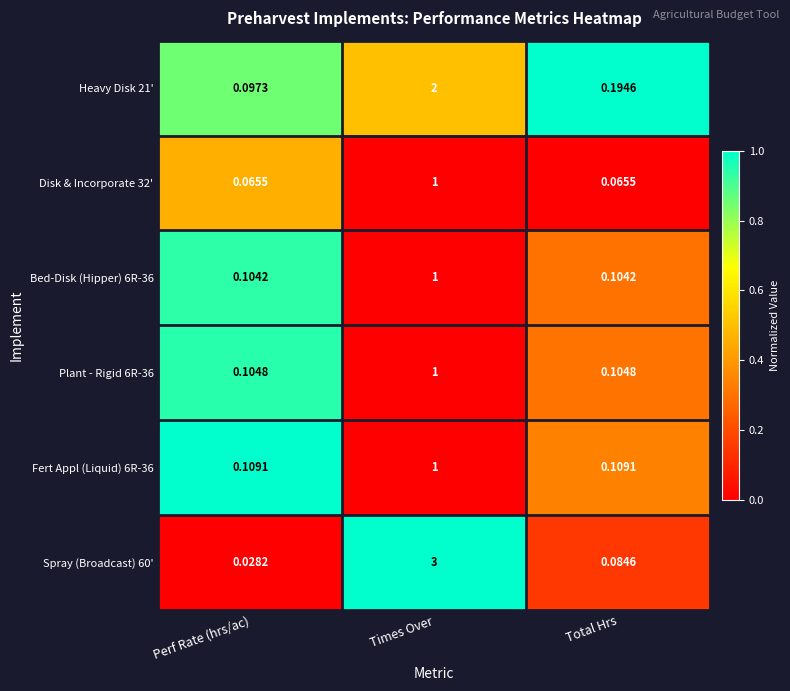

Which label corresponds to the smallest value in the chart?

Perf Rate (hrs/ac)